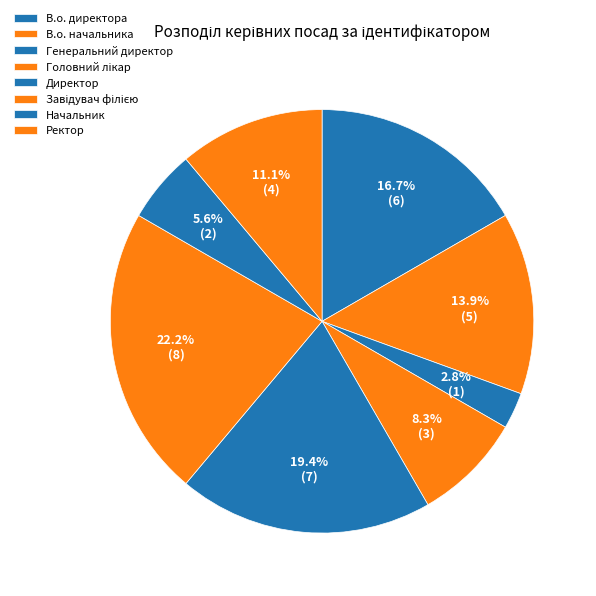

True or false: Ректор accounts for 19% of the total.

False